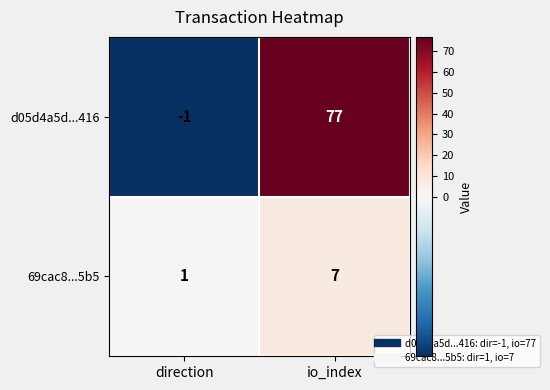

How many negative values does the d05d4a5d...416 series have?

1